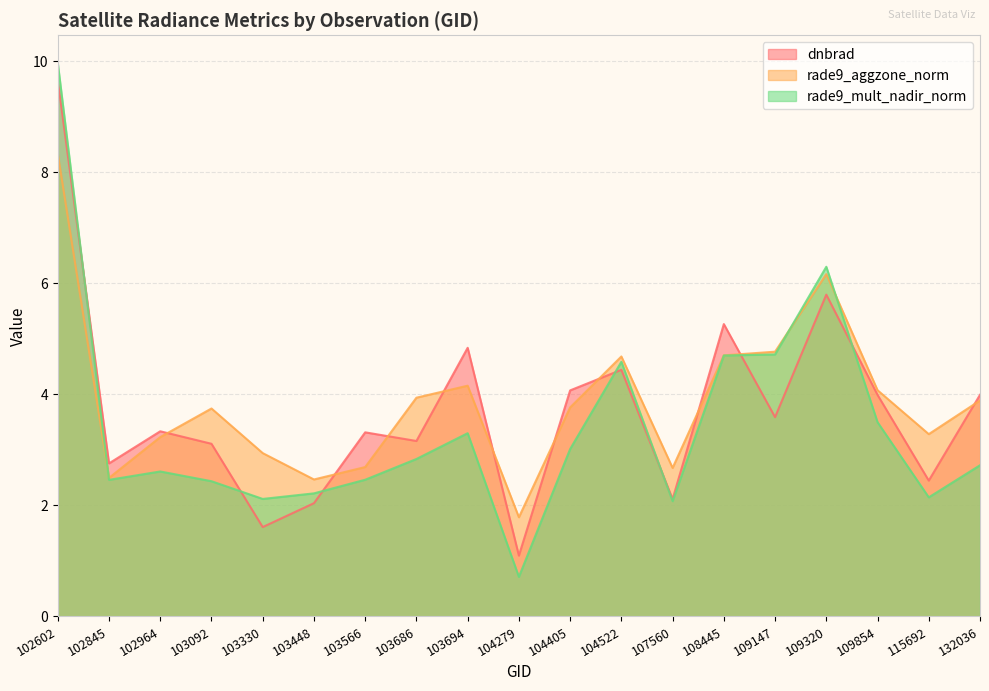

What are all the series names shown in the legend?

dnbrad, rade9_aggzone_norm, rade9_mult_nadir_norm